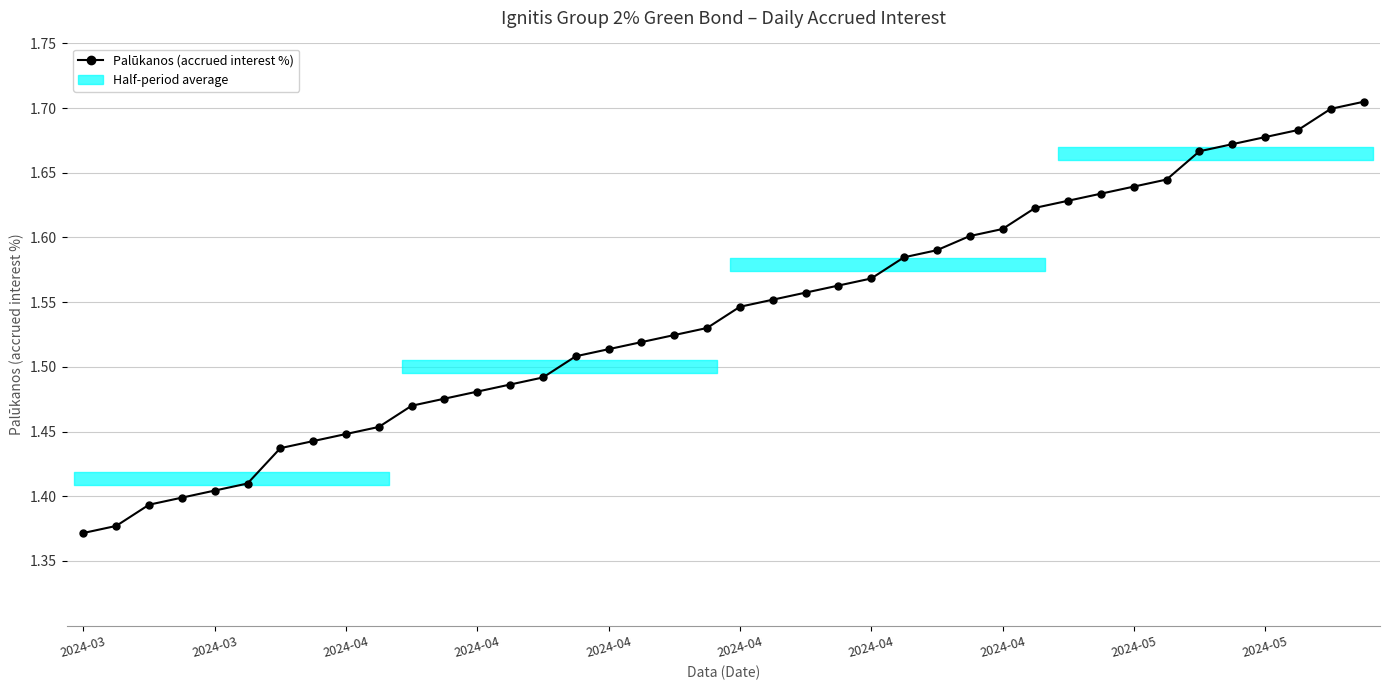

What is the sum of all values?

61.6